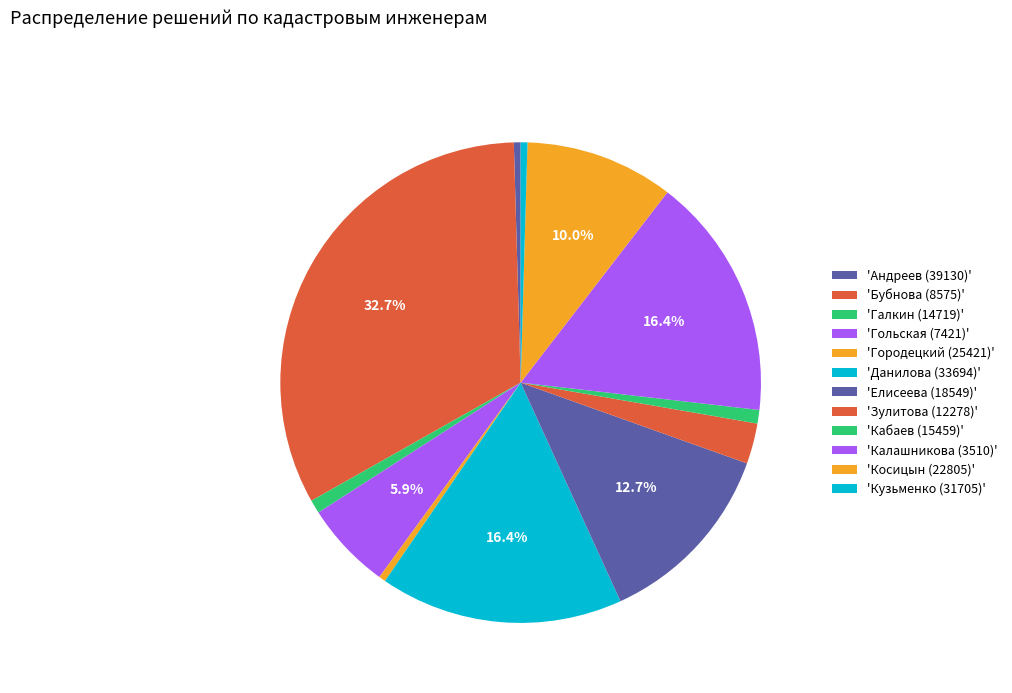

How many slices are in this pie chart?

12